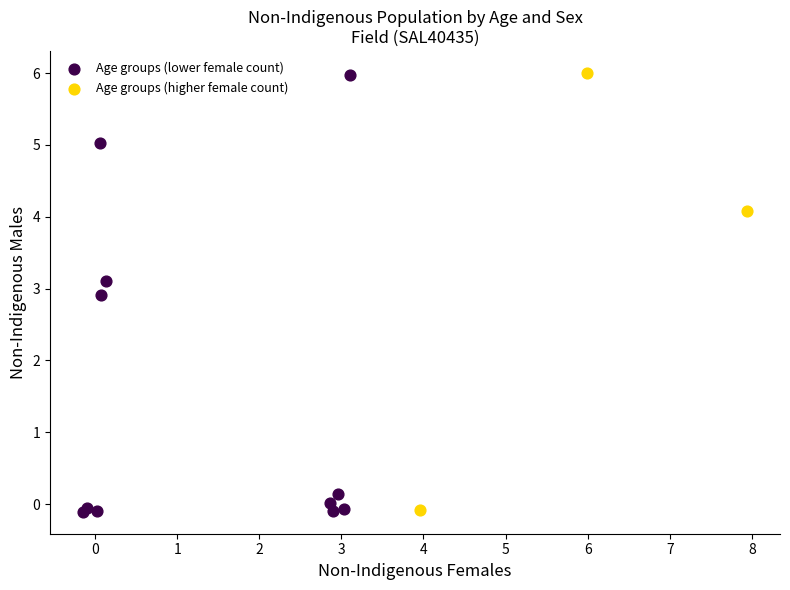

What are all the series names shown in the legend?

Age groups (lower female count), Age groups (higher female count)